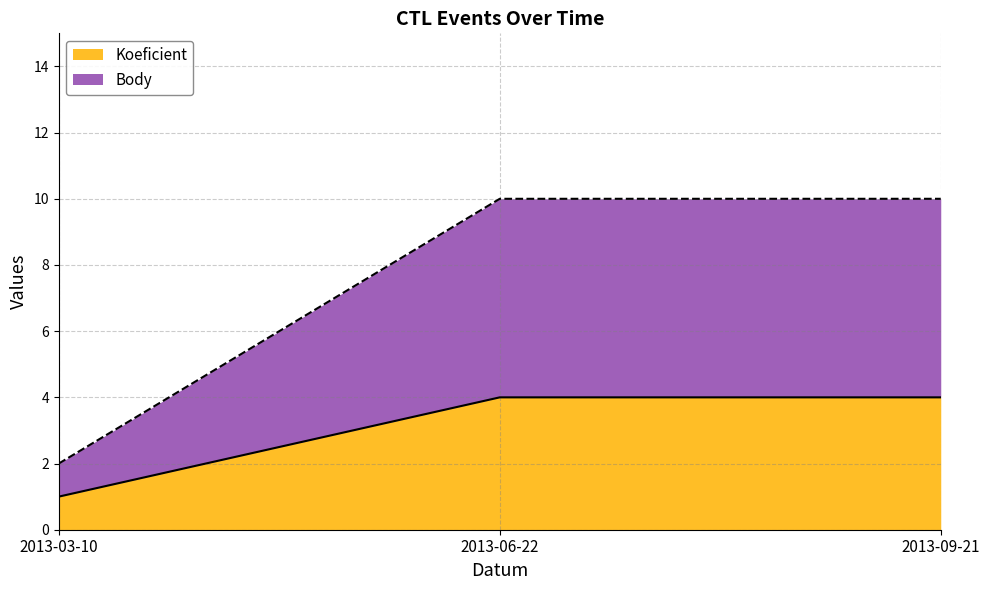

List the labels in order of Body value, largest first.

2013-06-22, 2013-09-21, 2013-03-10